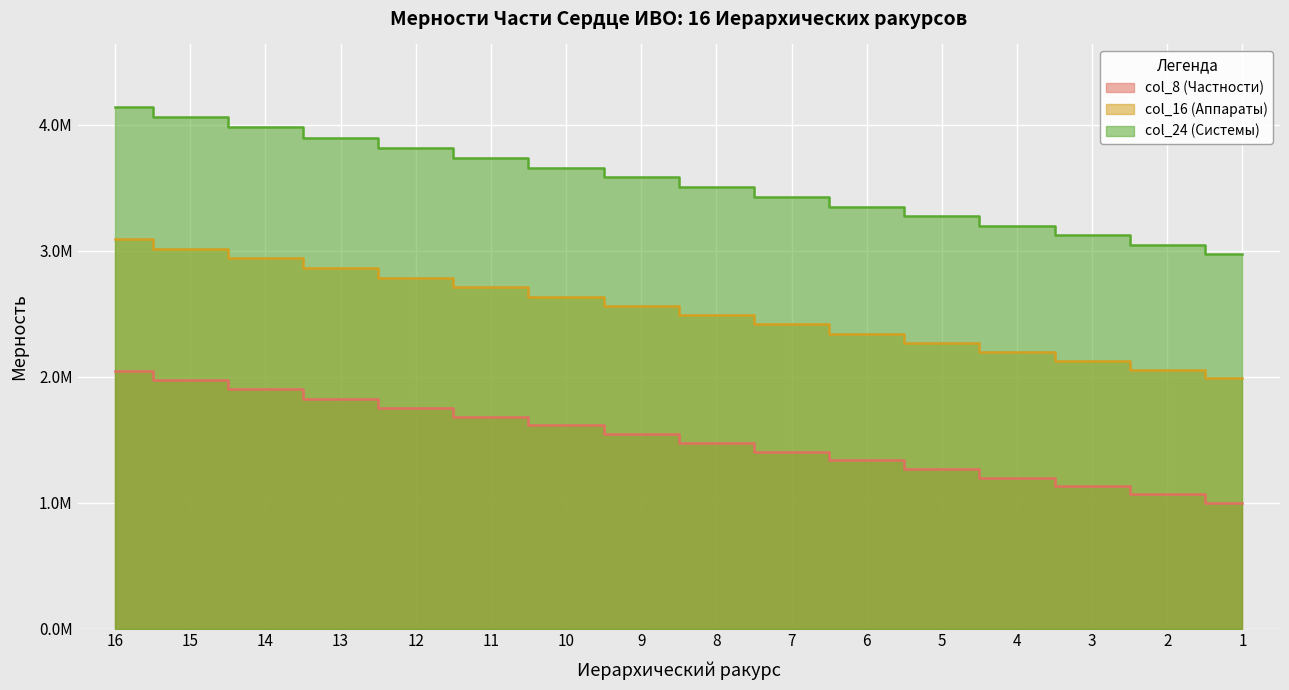

How many values in the col_16 (Аппараты) series are below 2562708?

8